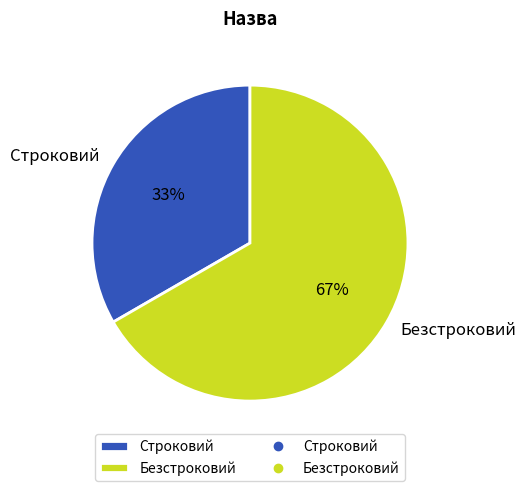

Which slice is the largest?

Безстроковий